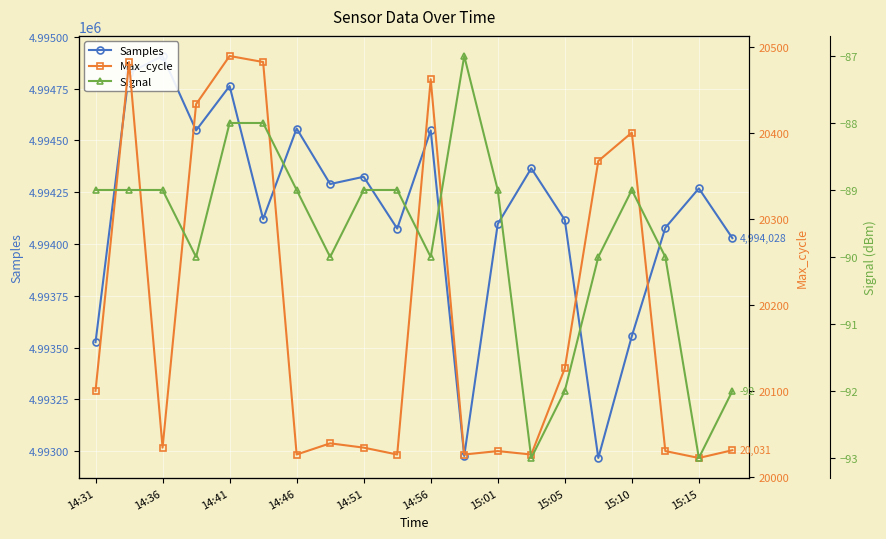

Does the chart display data point markers on the line(s)?

Yes